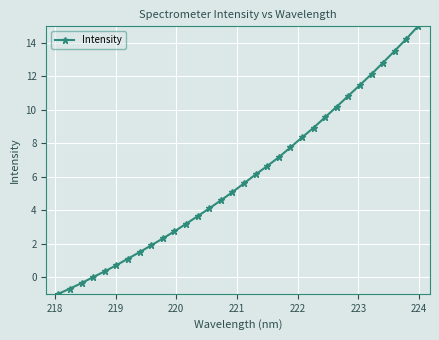

Count the number of categories in the chart.

32